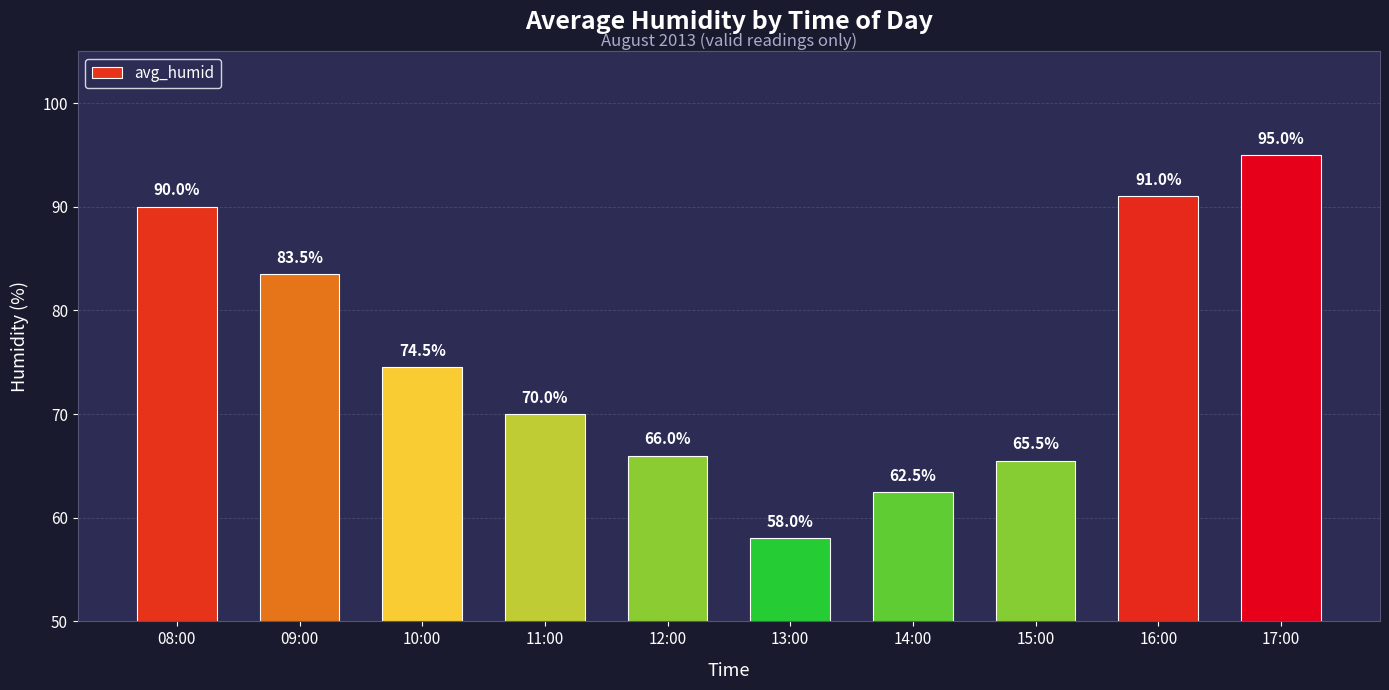

What is the sum of the values at 17:00 and 13:00?

153.0